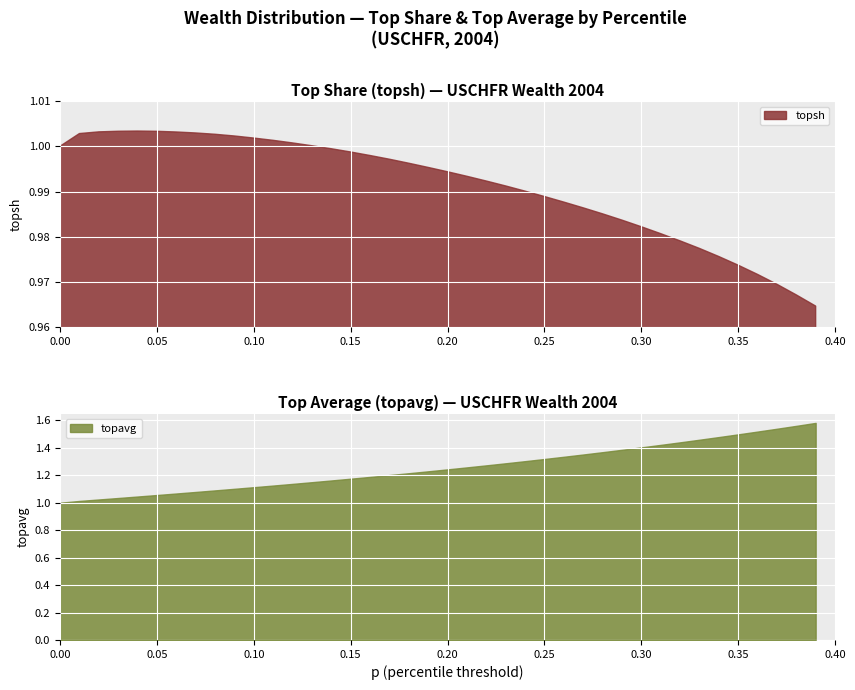

At topsh, list the series in order from largest to smallest.

topavg, topsh, p